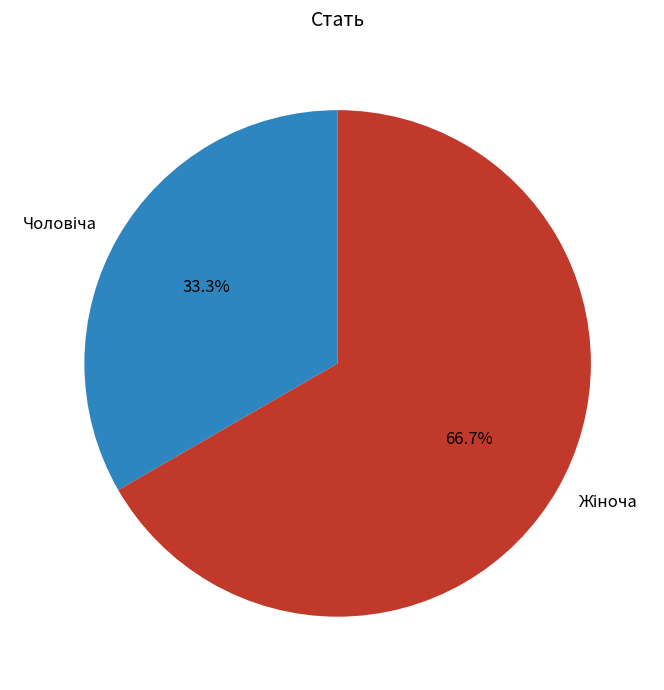

Is there any slice that represents more than half of the pie?

Yes